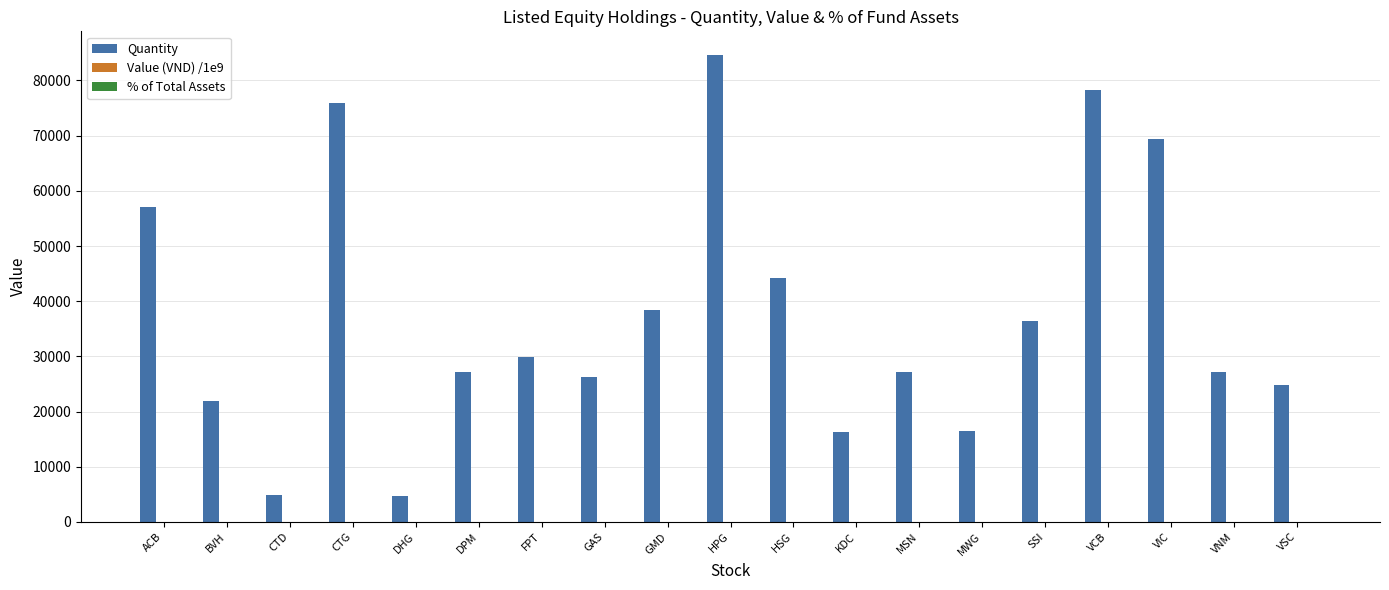

What is the maximum value shown in the chart?

84675.0